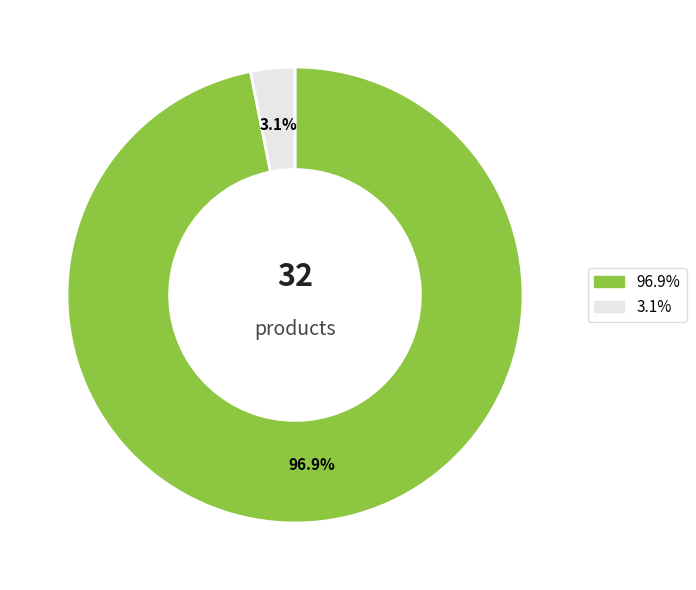

Is there a majority slice in this chart?

Yes